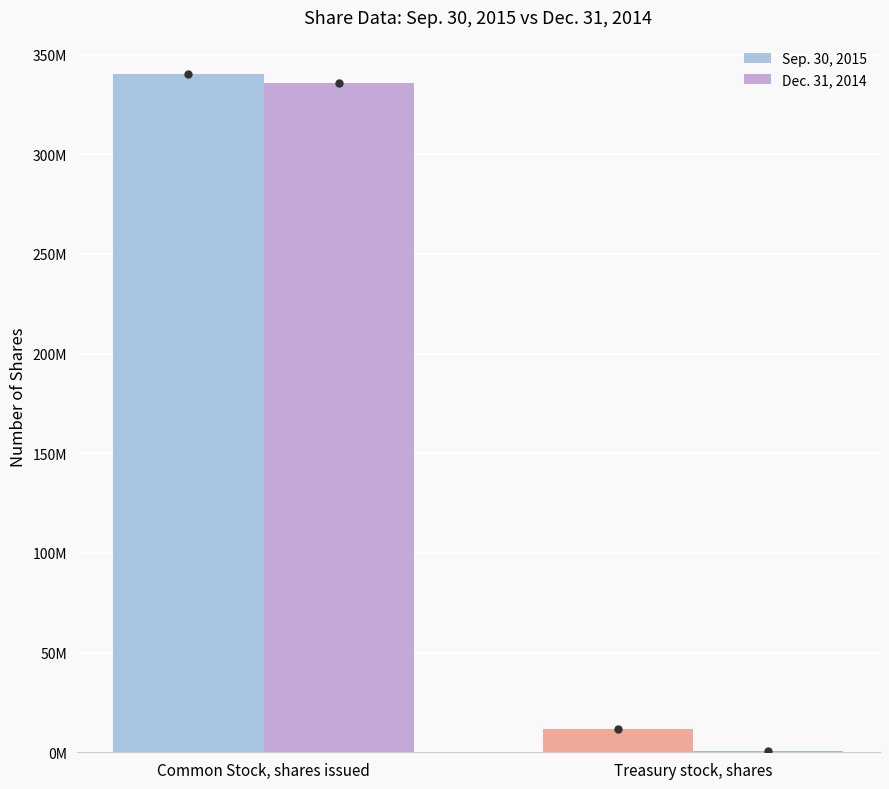

What are all the series names shown in the legend?

Sep. 30, 2015, Dec. 31, 2014